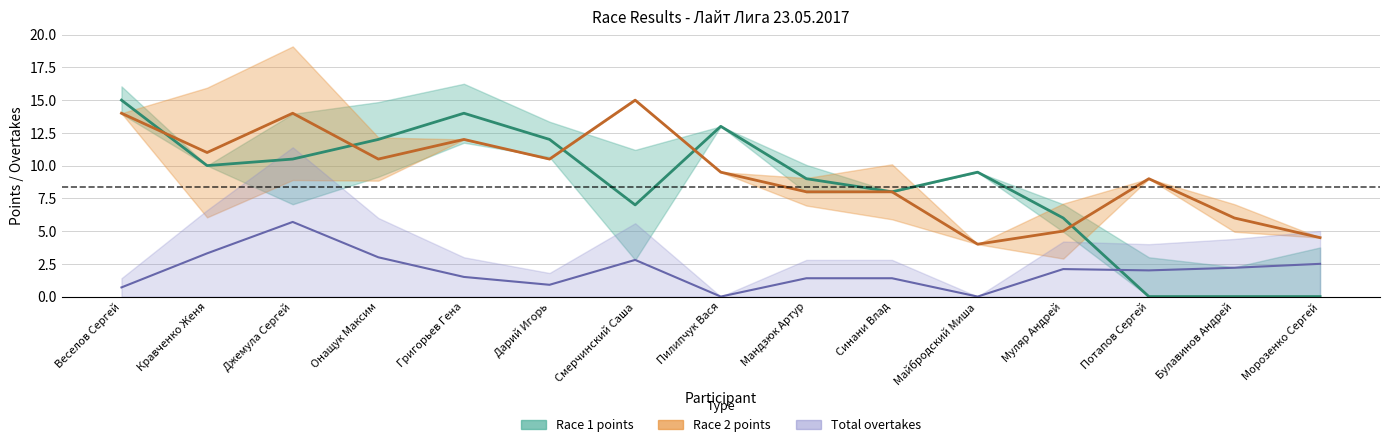

Is it true that Race 1 points equals 1.5 at Смерчинский Саша?

False